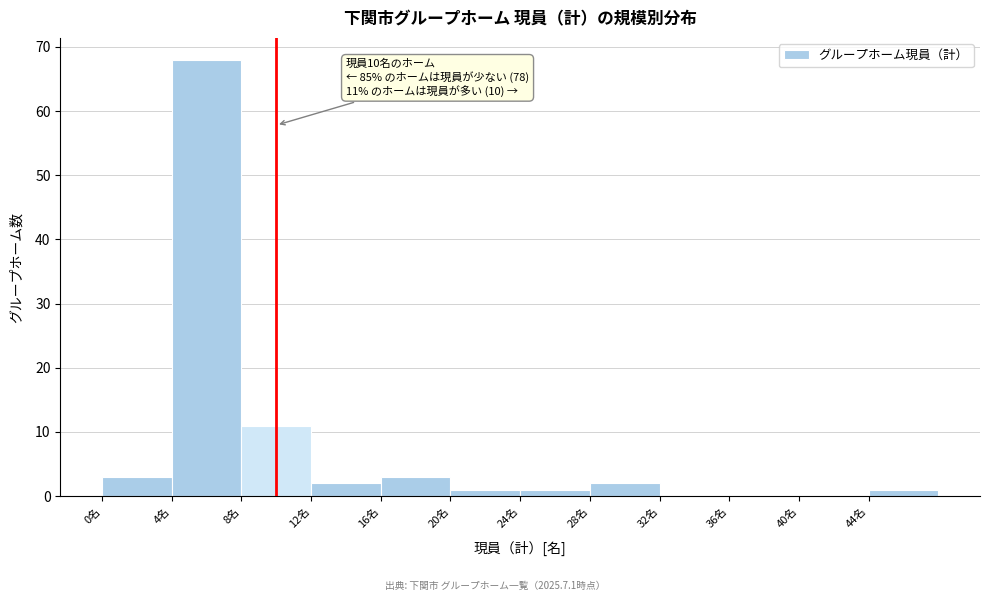

Over which range of the x-axis is the bar tallest?

4 to 8